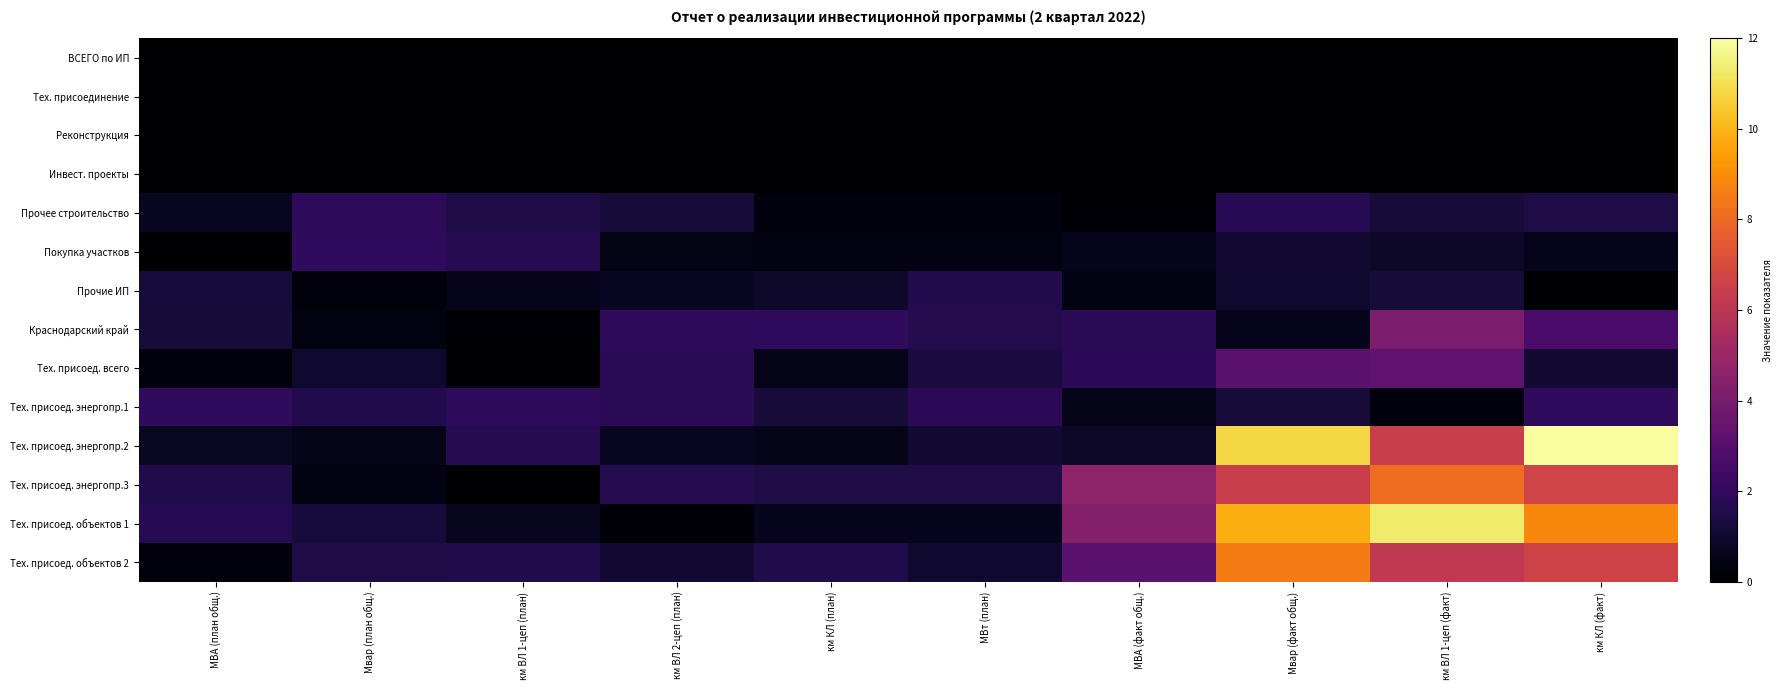

What is the maximum value shown in the chart?

11.9